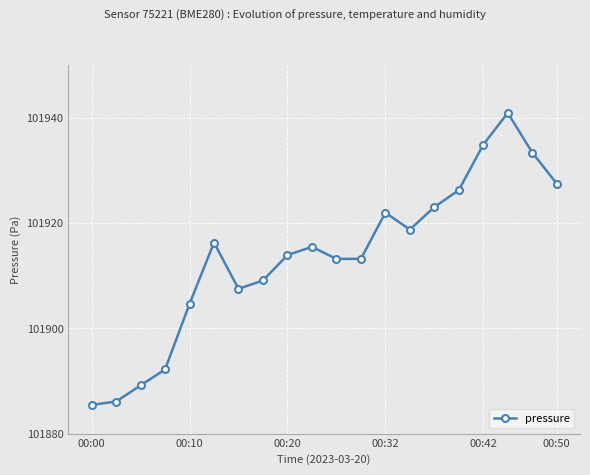

What is the greatest value displayed?

101940.9